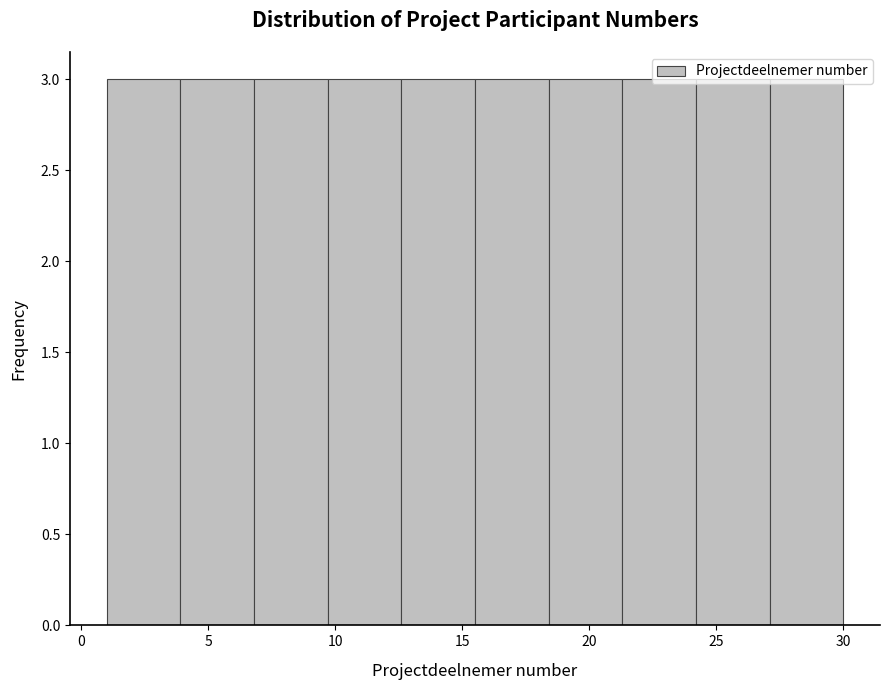

Reading left to right, transcribe this chart: for each bar, give the range it covers on the x-axis and its height. Neither the bar edges nor the heights are printed on the chart, so give them approximately, as read against the axes.

1.0 to 3.9: 3
3.9 to 6.8: 3
6.8 to 9.7: 3
9.7 to 12.6: 3
12.6 to 15.5: 3
15.5 to 18.4: 3
18.4 to 21.3: 3
21.3 to 24.2: 3
24.2 to 27.1: 3
27.1 to 30.0: 3